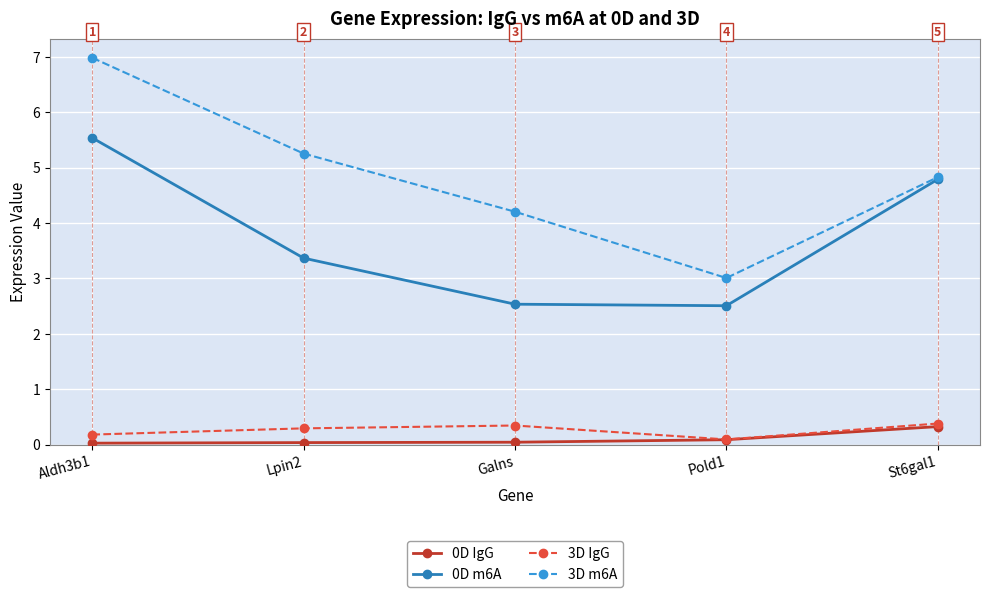

What is the total value across all series at Aldh3b1?

12.7